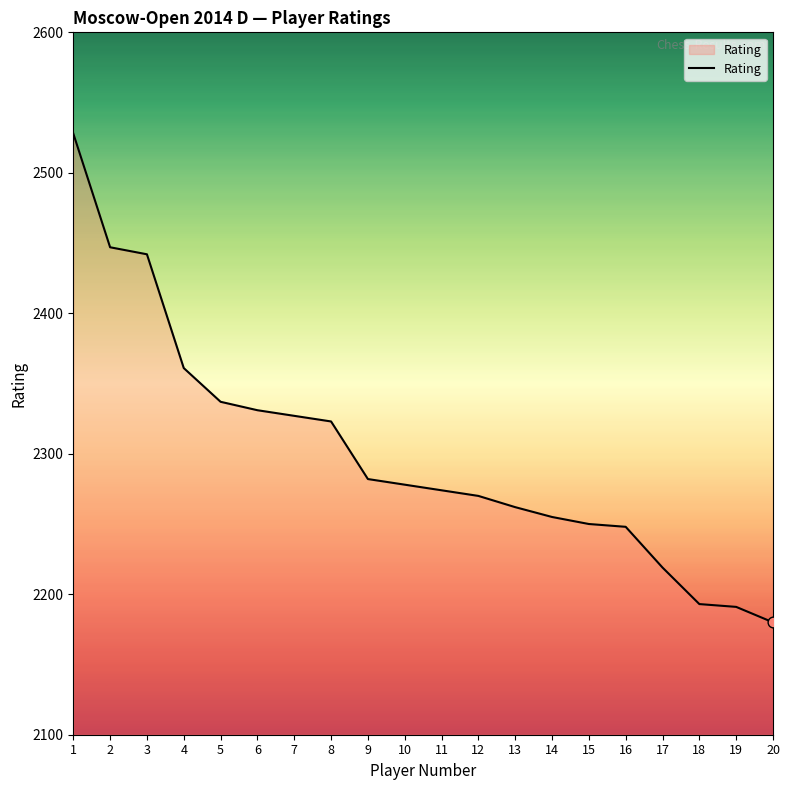

What is the change in value from 9 to 15?

-32